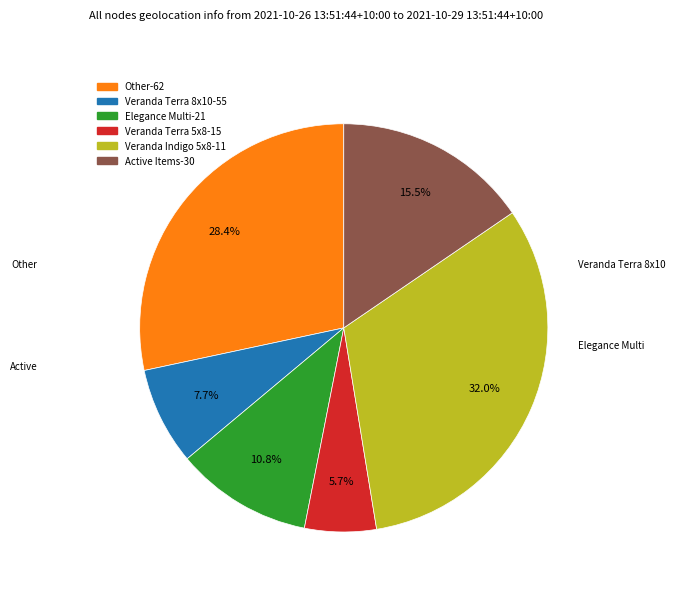

How many segments does this pie chart have?

6